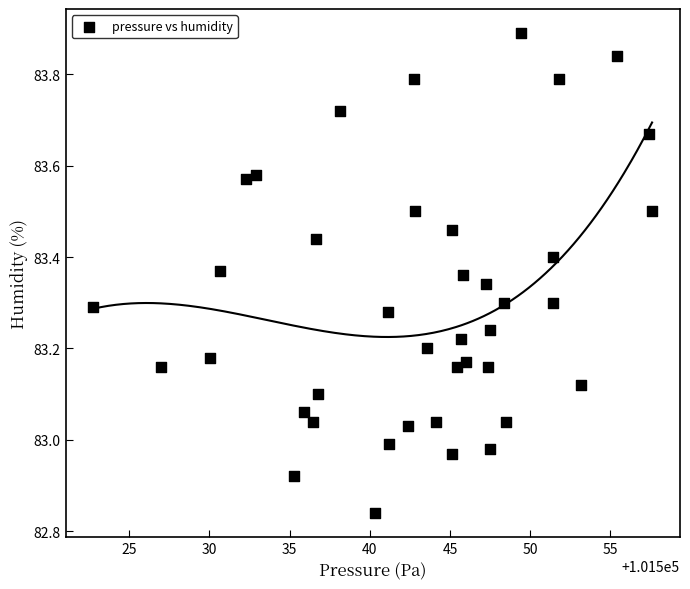

What is the range of X values (max minus min)?

34.8